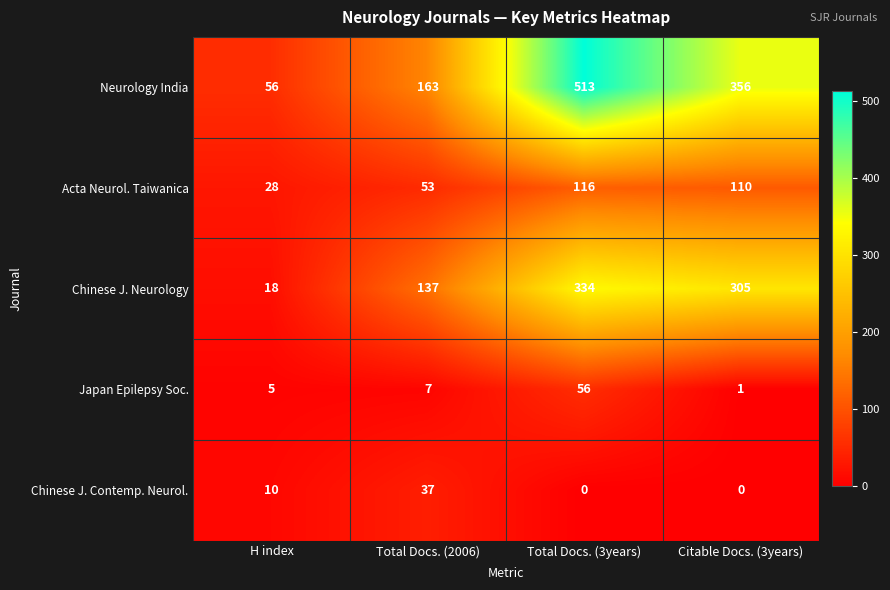

At which label is Acta Neurol. Taiwanica closest to 72?

Total Docs. (2006)